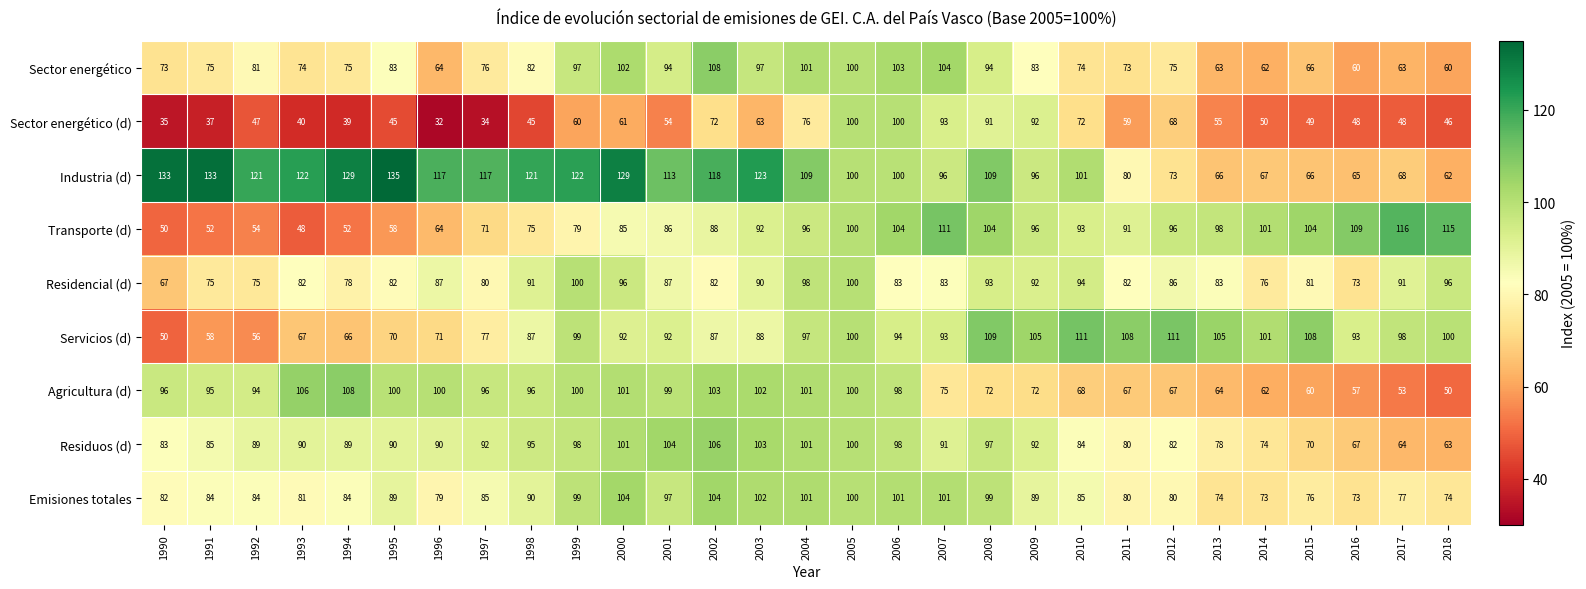

Which series has the widest spread of values?

Industria (d)